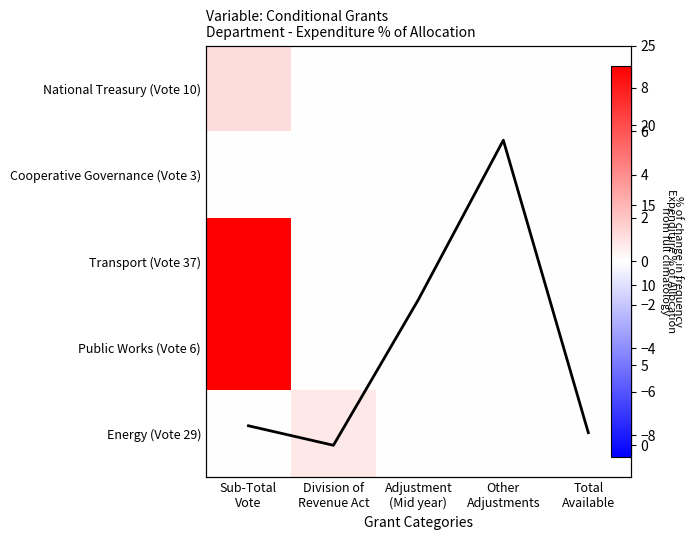

What is the spread (max minus min) of values at Division of
Revenue Act?

0.8